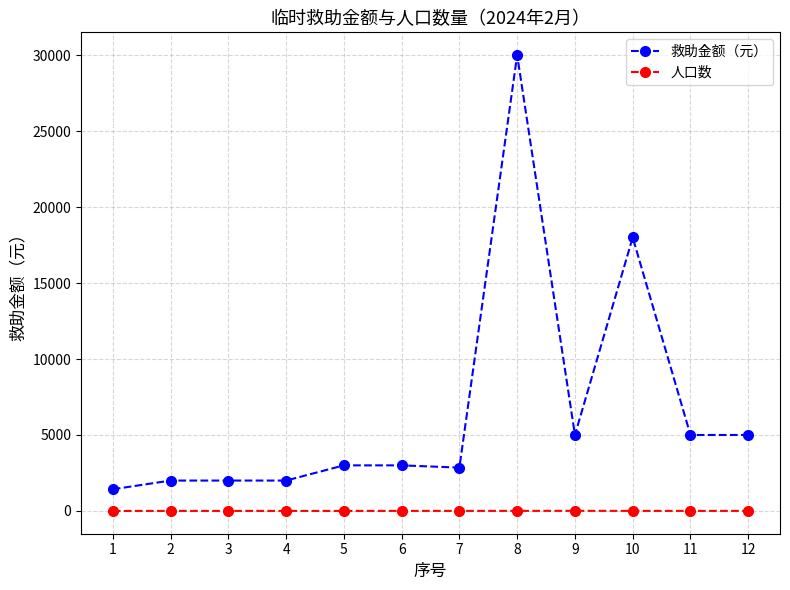

Between 2 and 12, which series saw the biggest shift?

救助金额（元）